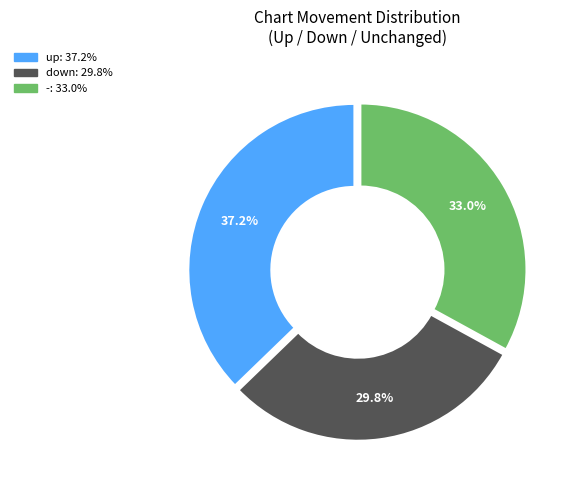

How many segments does this pie chart have?

3